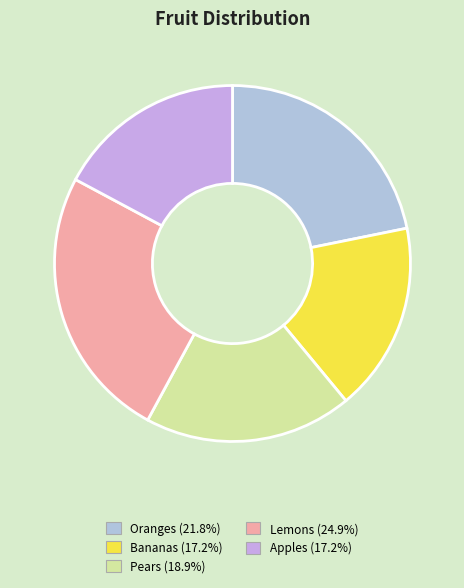

Which slice is the largest?

Lemons